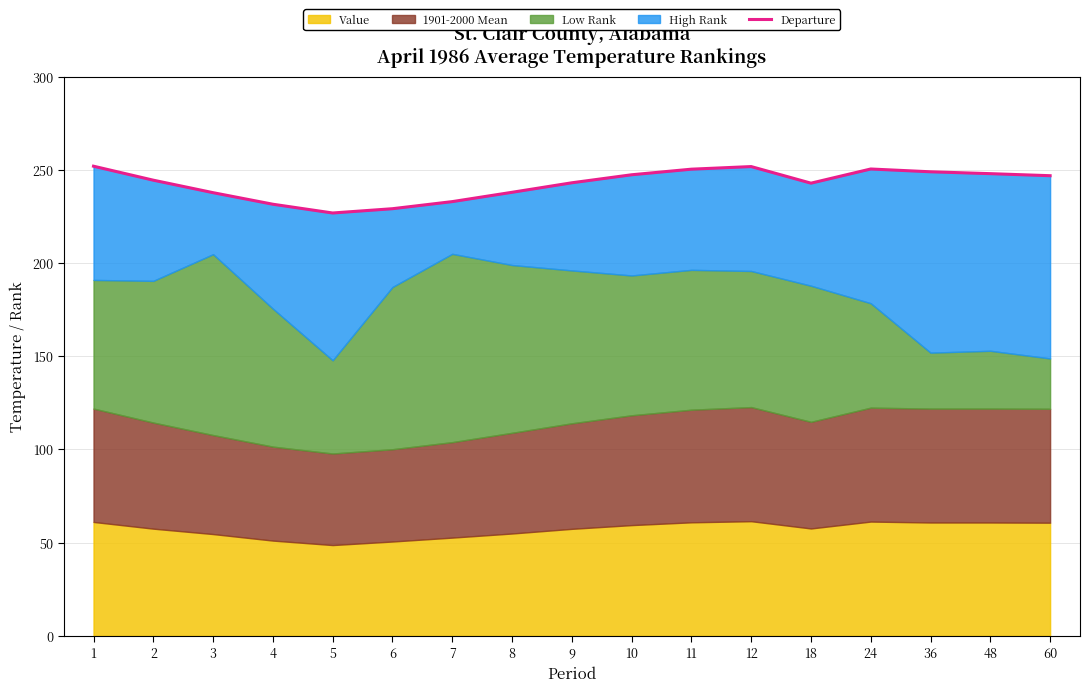

List the labels in order of value, largest first.

1, 12, 24, 11, 36, 48, 10, 60, 2, 9, 18, 8, 3, 7, 4, 6, 5